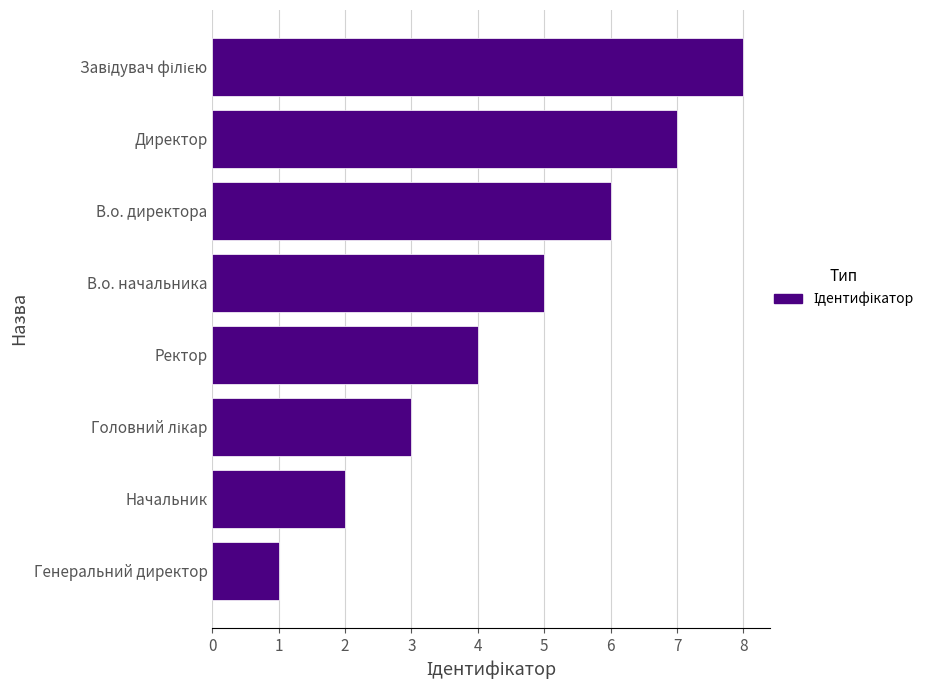

What is the sum of all values?

36